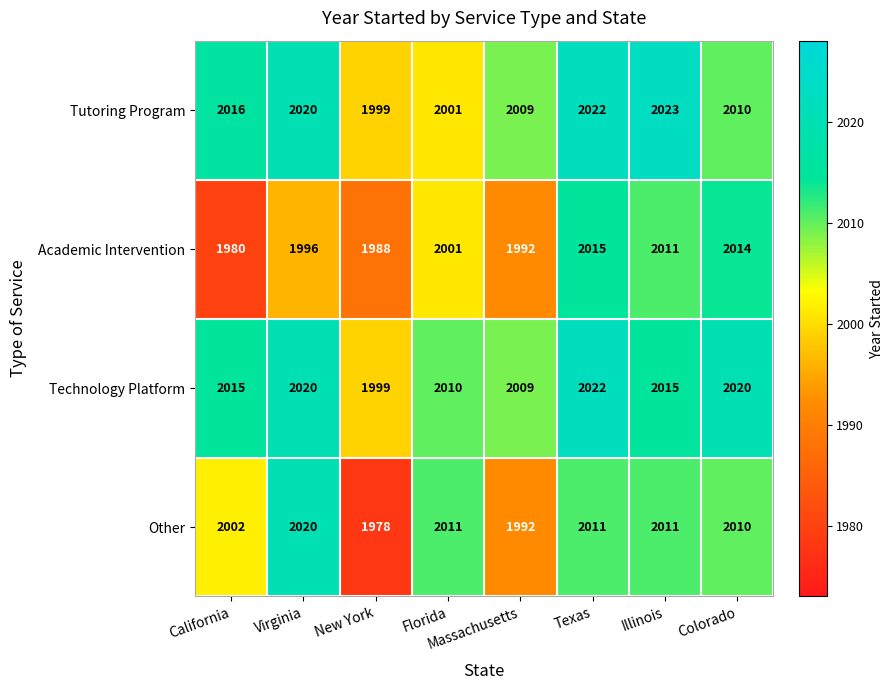

The value of Academic Intervention at New York is 1300. True or false?

False